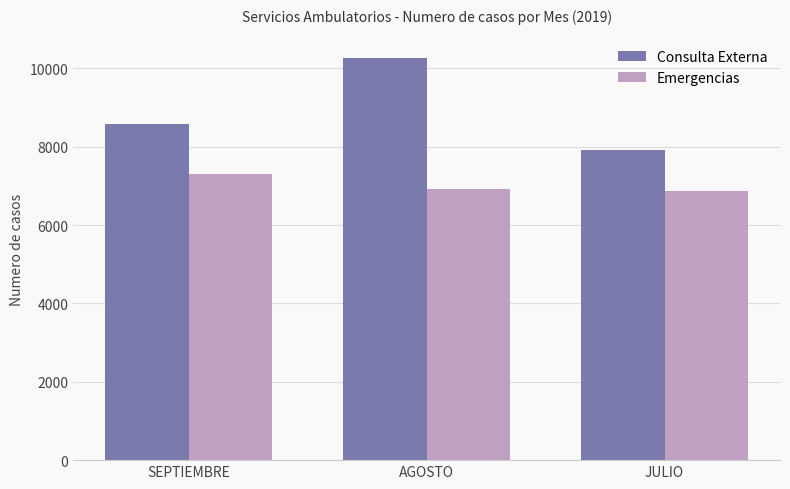

Reading left to right, transcribe all the data shown in this chart.

Consulta Externa: 8582	10276	7928
Emergencias: 7316	6927	6881